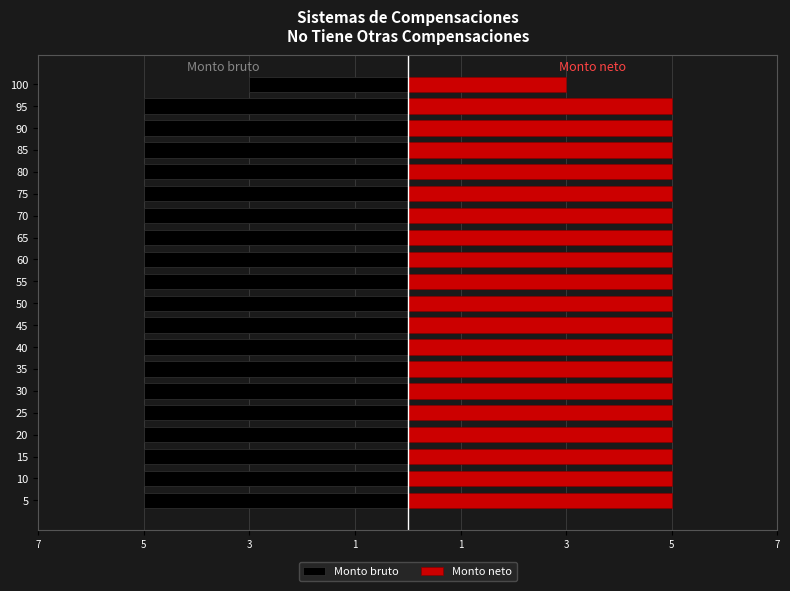

Rank the series by their average value, from lowest to highest.

Monto bruto, Monto neto